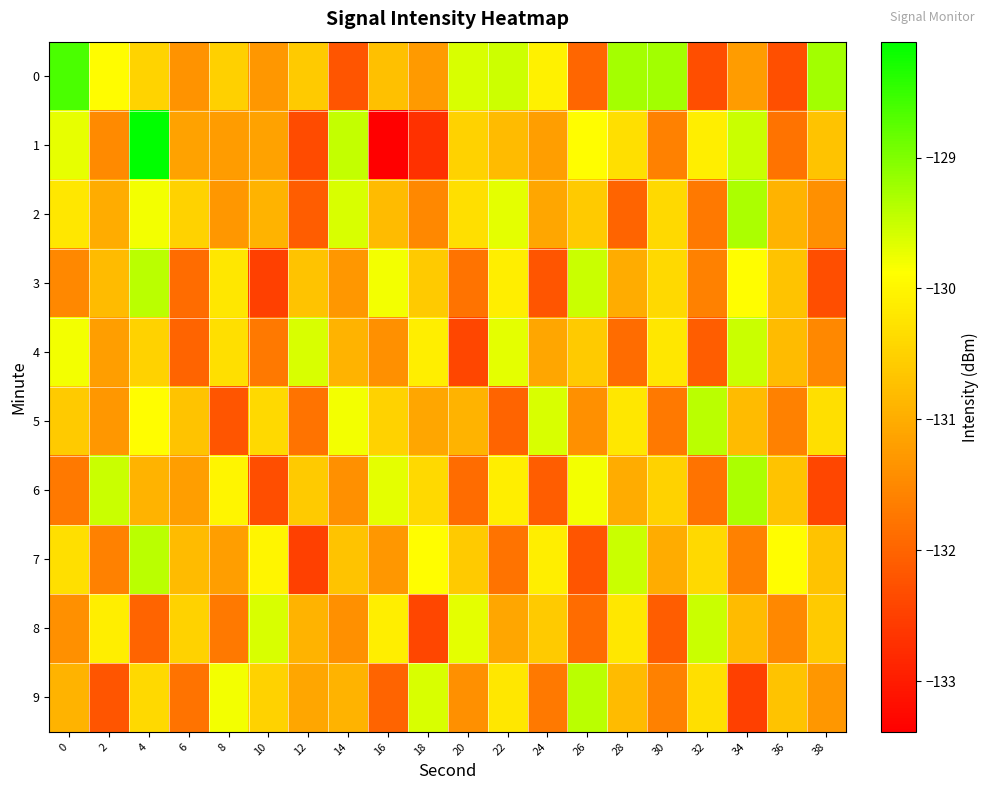

What is the minimum value shown in the chart?

-133.4